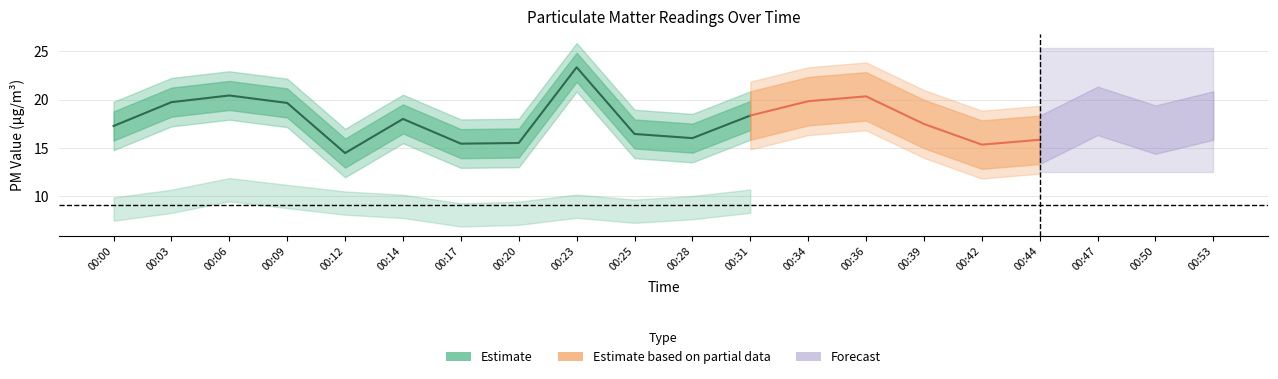

Does the chart have visible grid lines?

Yes